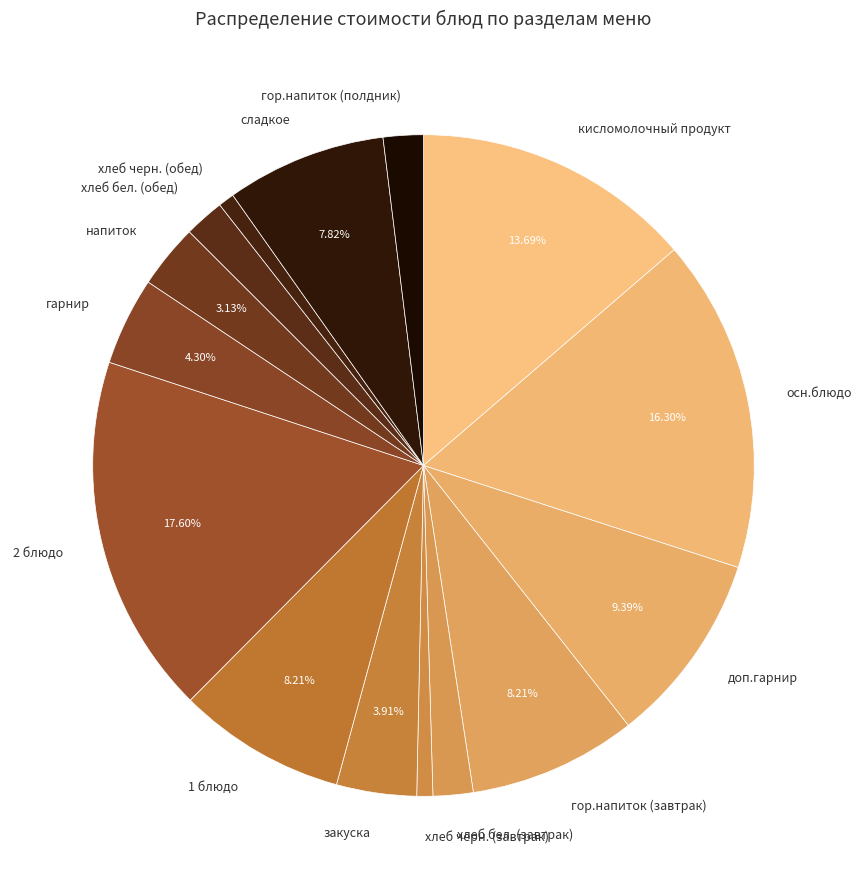

Which has a higher value, хлеб черн. (обед) or осн.блюдо?

осн.блюдо